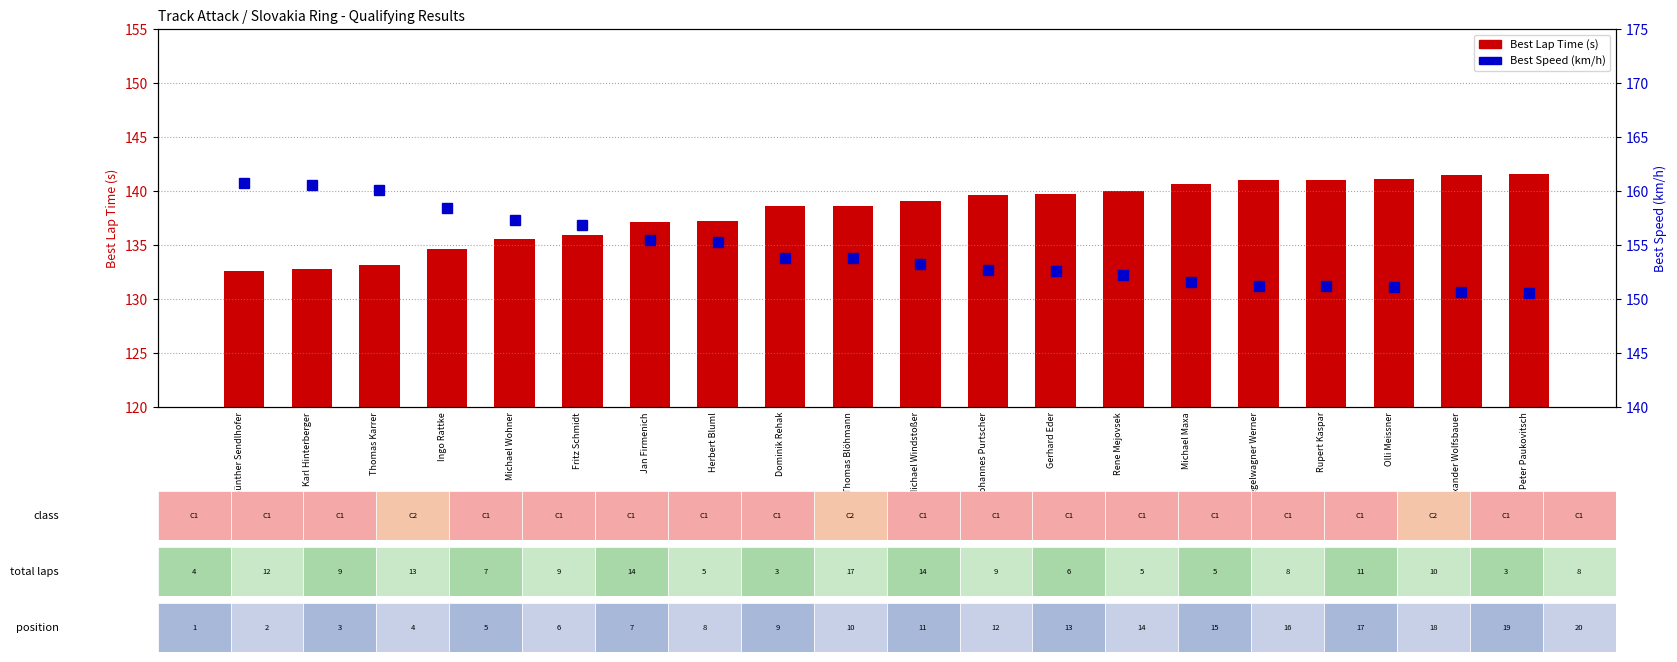

How many data points in Best Lap Time (s) are less than 139?

10